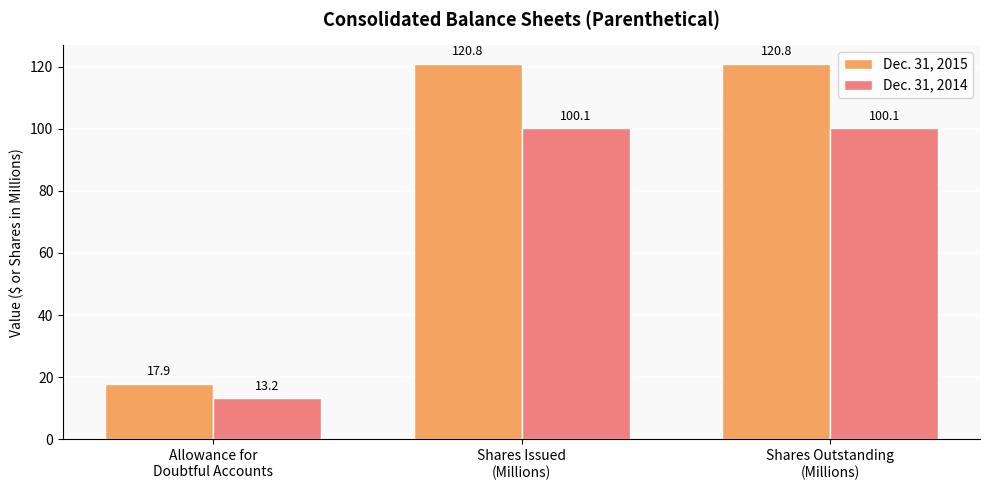

Reading left to right, what are all the values shown in this chart?

Dec. 31, 2015: Allowance for
Doubtful Accounts=17.9	Shares Issued
(Millions)=120.8	Shares Outstanding
(Millions)=120.8
Dec. 31, 2014: Allowance for
Doubtful Accounts=13.2	Shares Issued
(Millions)=100.1	Shares Outstanding
(Millions)=100.1